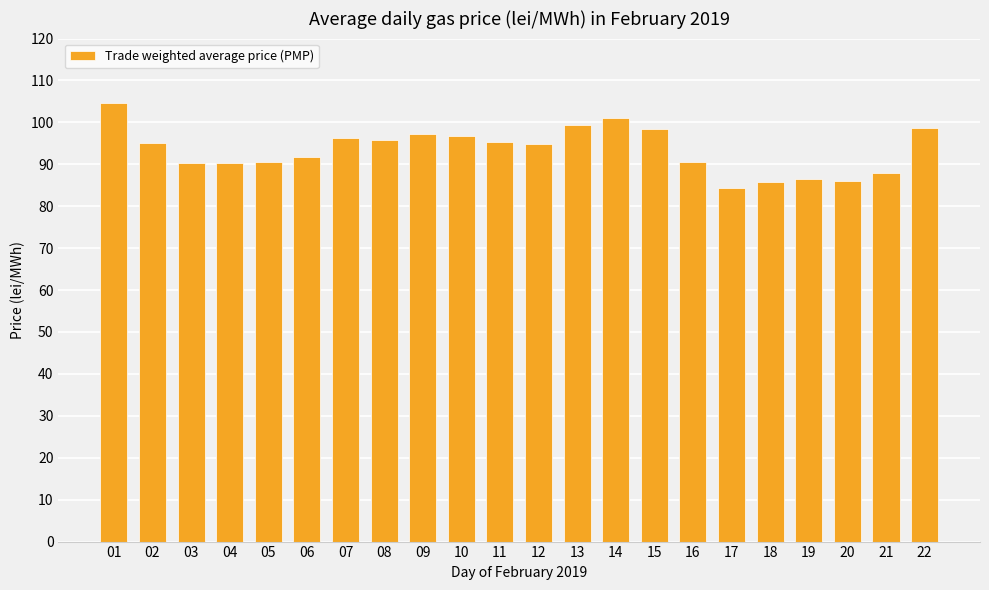

The chart shows a value of 90.5 at 05. True or false?

True